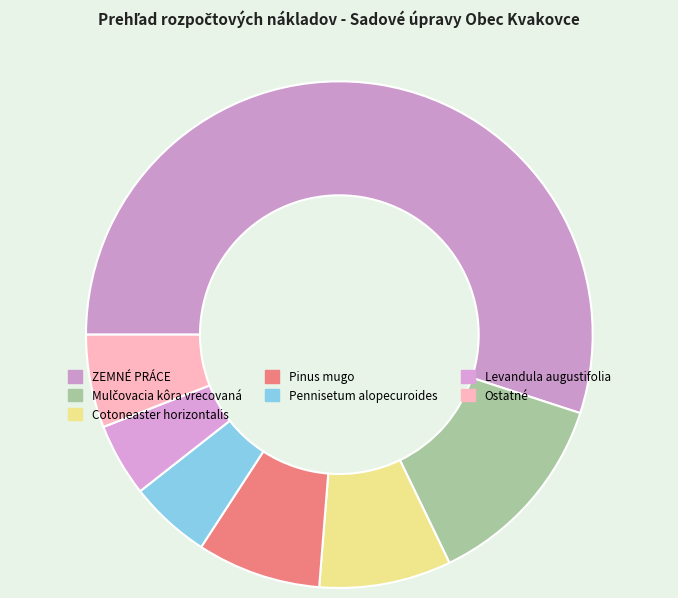

How many segments does this pie chart have?

7